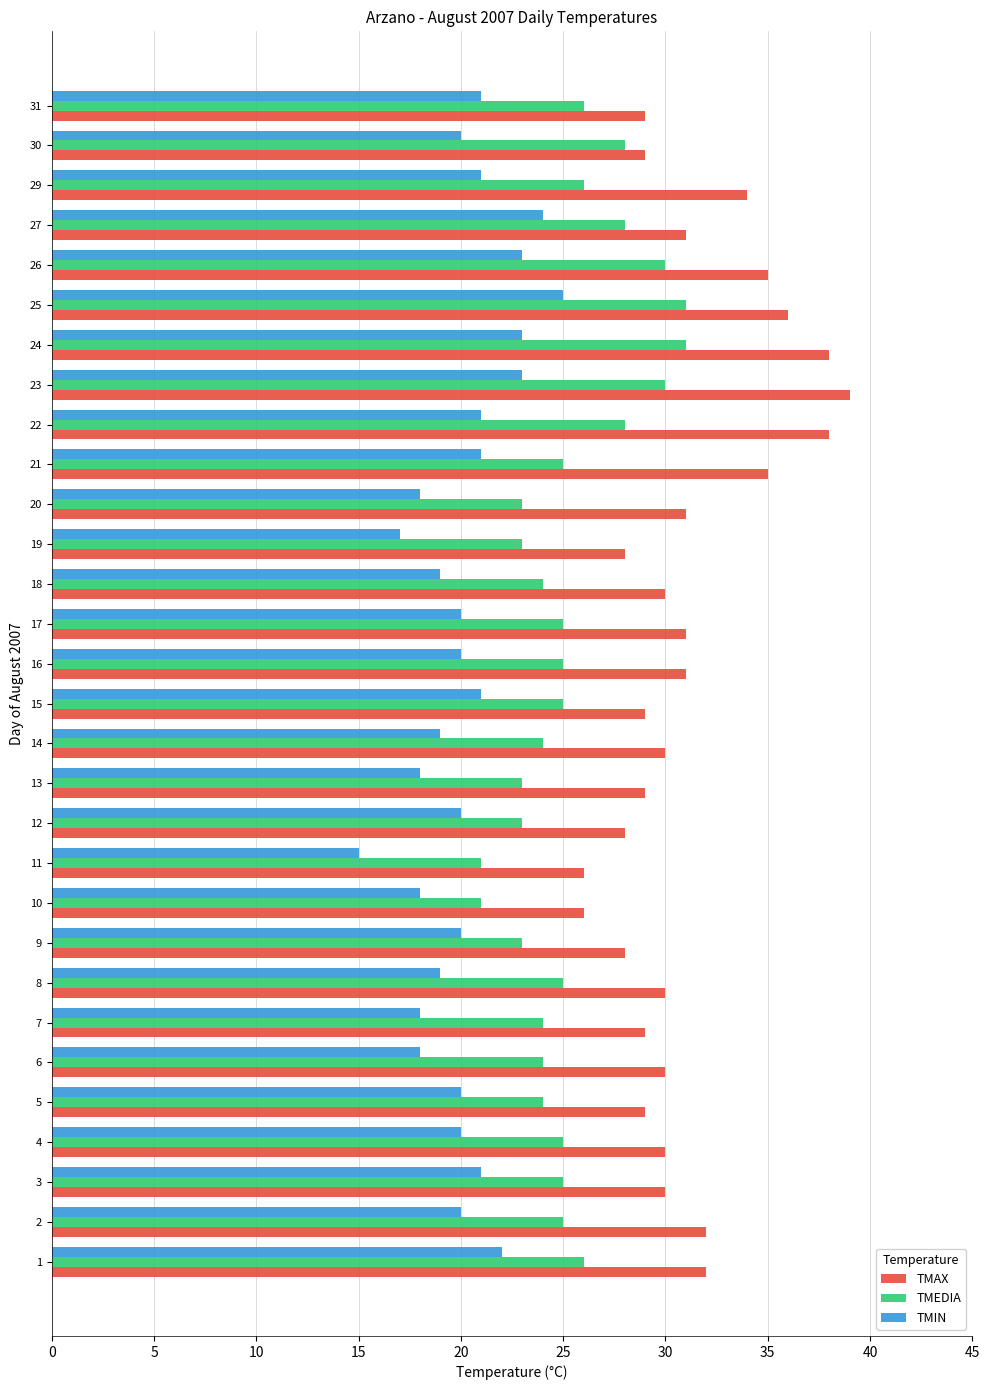

How many distinct data groups are displayed?

3